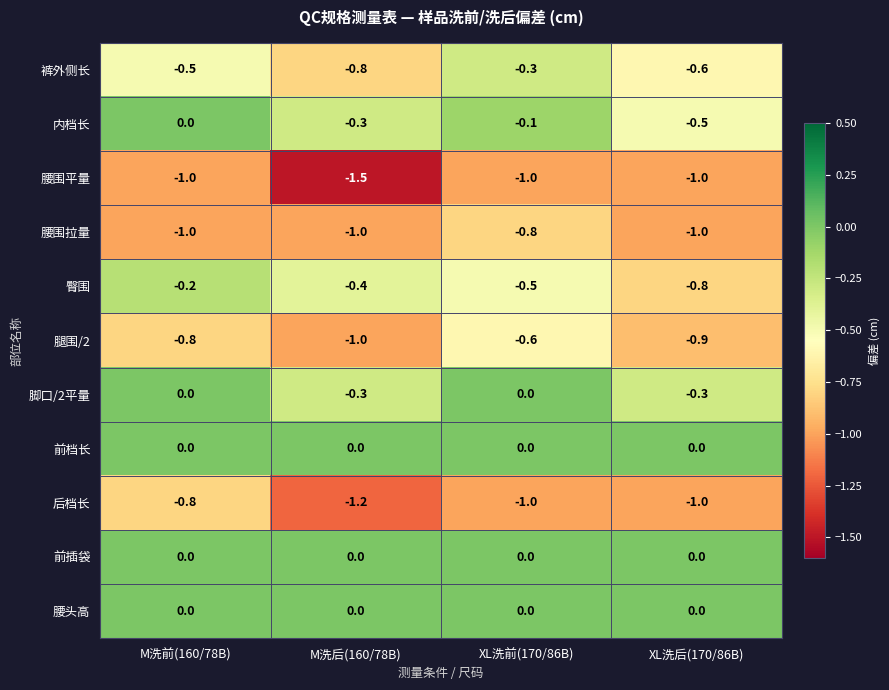

What is the approximate value of 裤外侧长 at M洗后(160/78B)?

-0.8